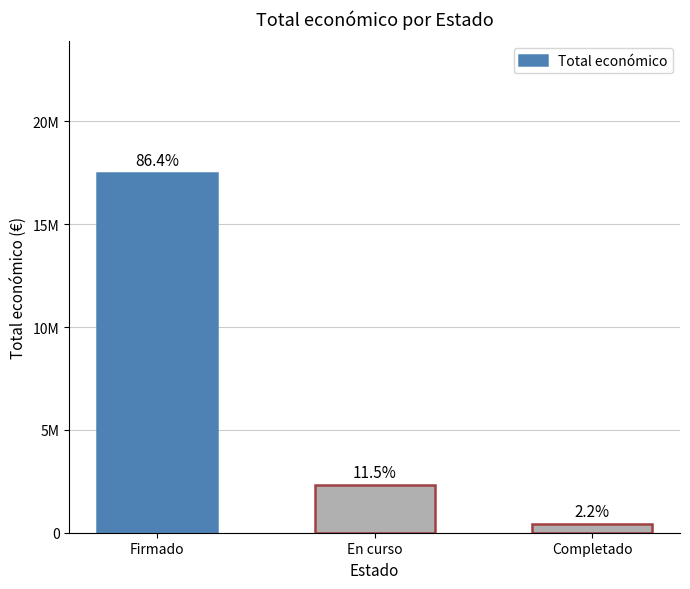

Does the chart contain any negative values?

No